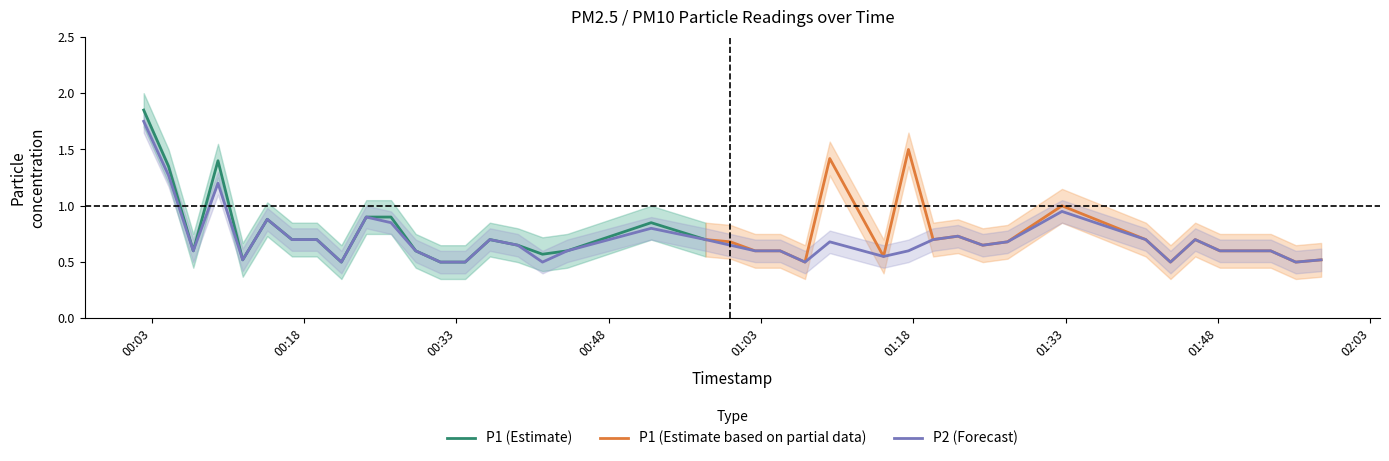

The value at 2024-03-25T00:31:26 is 0.5. True or false?

True